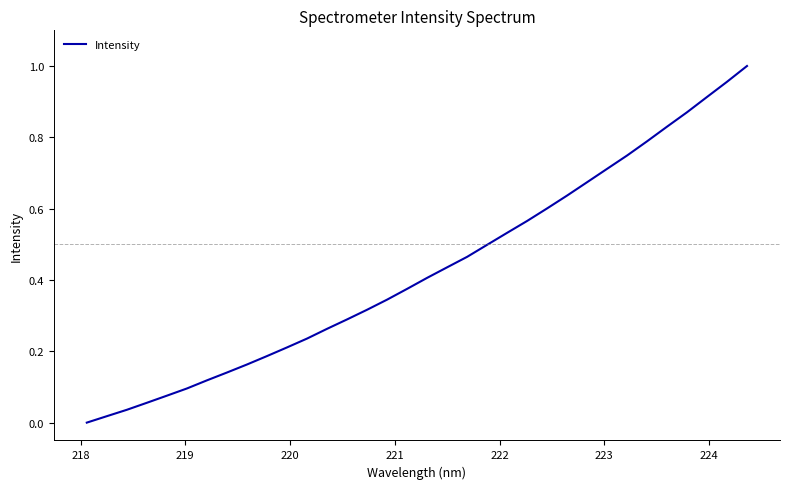

True or false: the data has more than 0 interior local peaks.

False